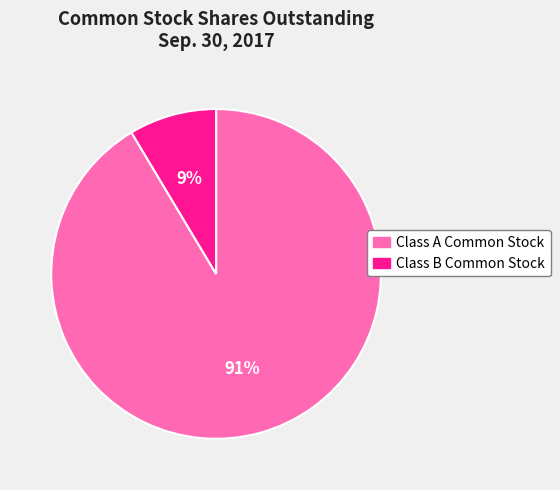

To the nearest percent, what portion does Class B Common Stock represent?

9%